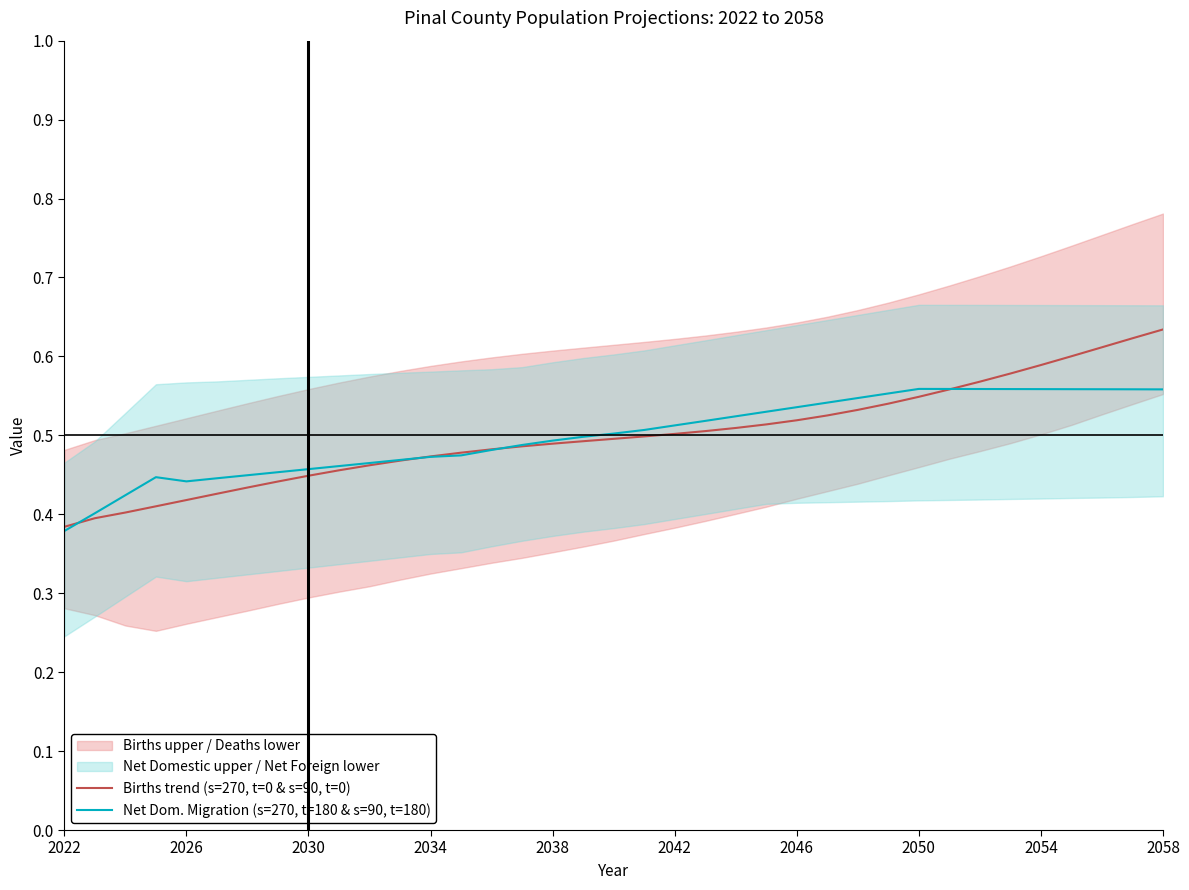

Where is Net Dom. Migration (s=270, t=180 & s=90, t=180) nearest to the value 0?

2022